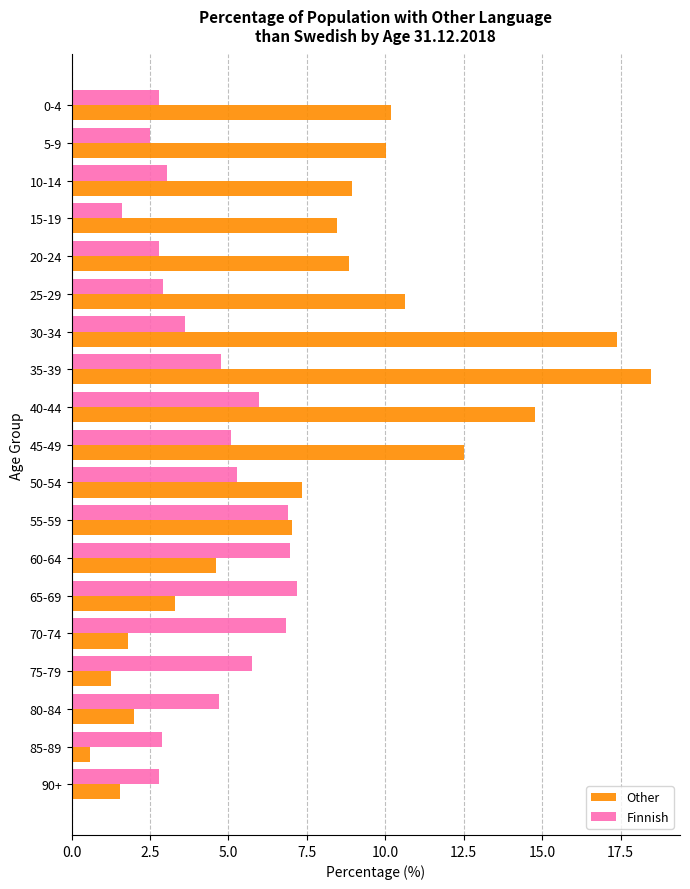

Rank the series by their average value, from lowest to highest.

Finnish, Other